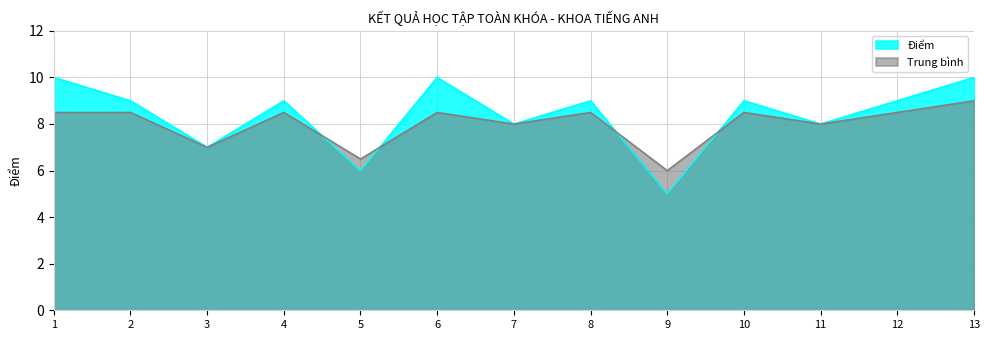

How many values in the Trung bình series exceed 8?

8